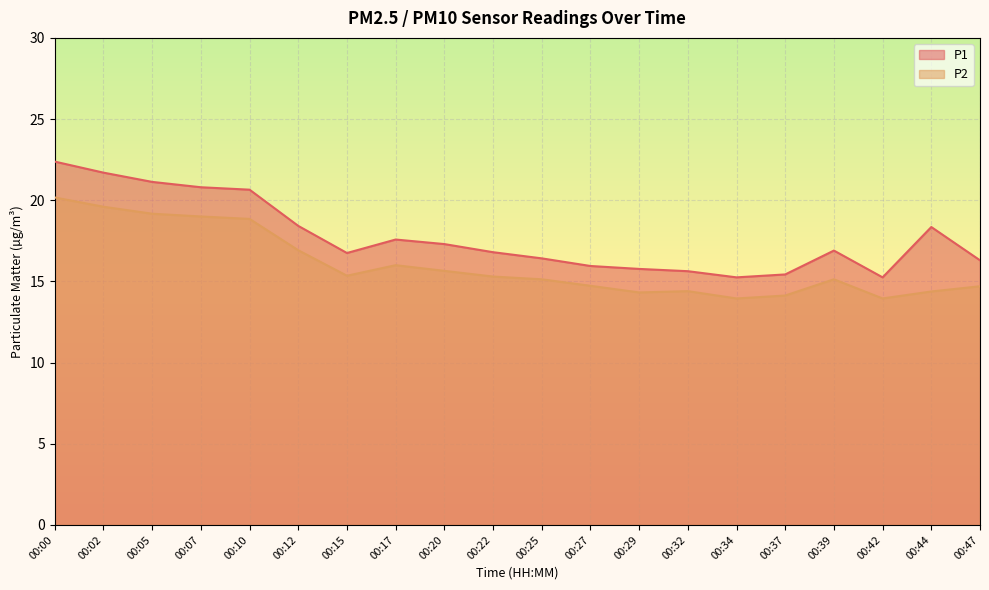

Reading left to right, what are all the values shown in this chart?

P1: 00:00=22.4	00:02=21.7	00:05=21.1	00:07=20.8	00:10=20.6	00:12=18.4	00:15=16.8	00:17=17.6	00:20=17.3	00:22=16.8	00:25=16.4	00:27=15.9	00:29=15.8	00:32=15.6	00:34=15.2	00:37=15.4	00:39=16.9	00:42=15.2	00:44=18.4	00:47=16.3
P2: 00:00=20.2	00:02=19.6	00:05=19.2	00:07=19.0	00:10=18.9	00:12=16.9	00:15=15.3	00:17=16.0	00:20=15.7	00:22=15.3	00:25=15.1	00:27=14.7	00:29=14.3	00:32=14.4	00:34=13.9	00:37=14.1	00:39=15.1	00:42=13.9	00:44=14.4	00:47=14.7